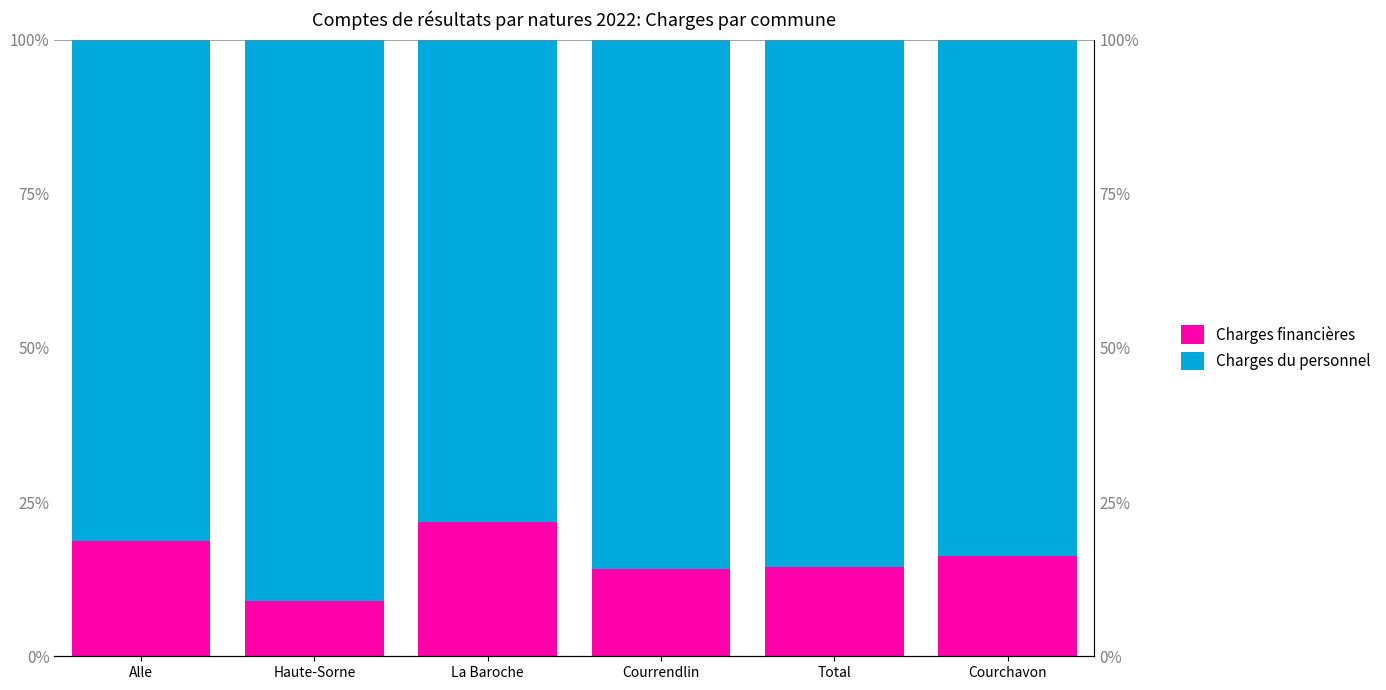

How many groups of bars are there?

6